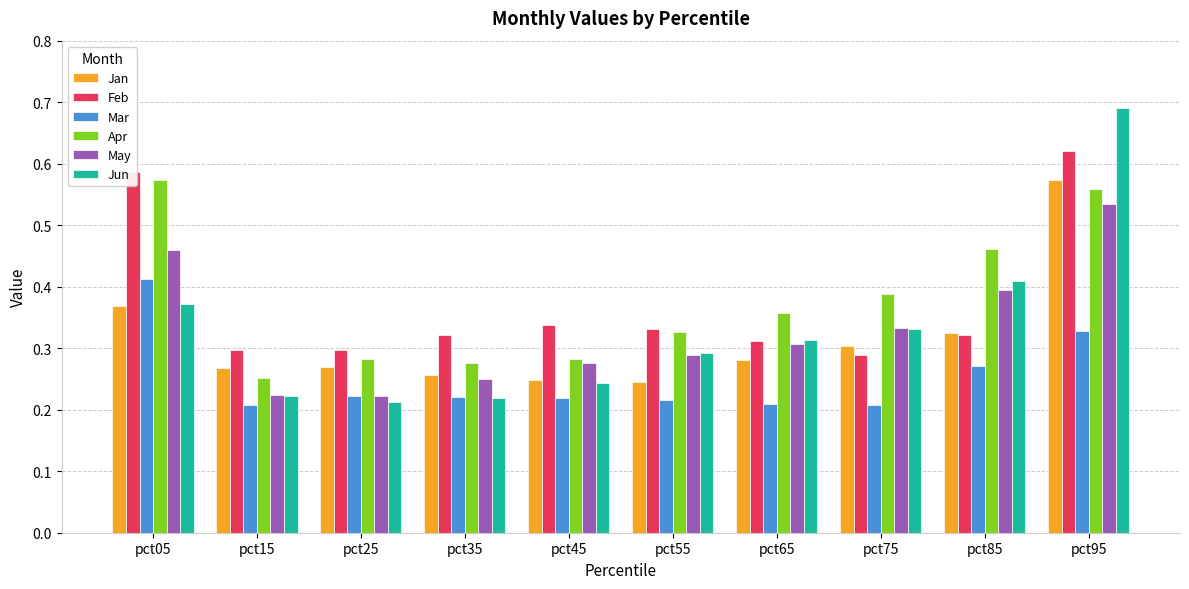

At which category does the chart reach its peak across all series?

pct95